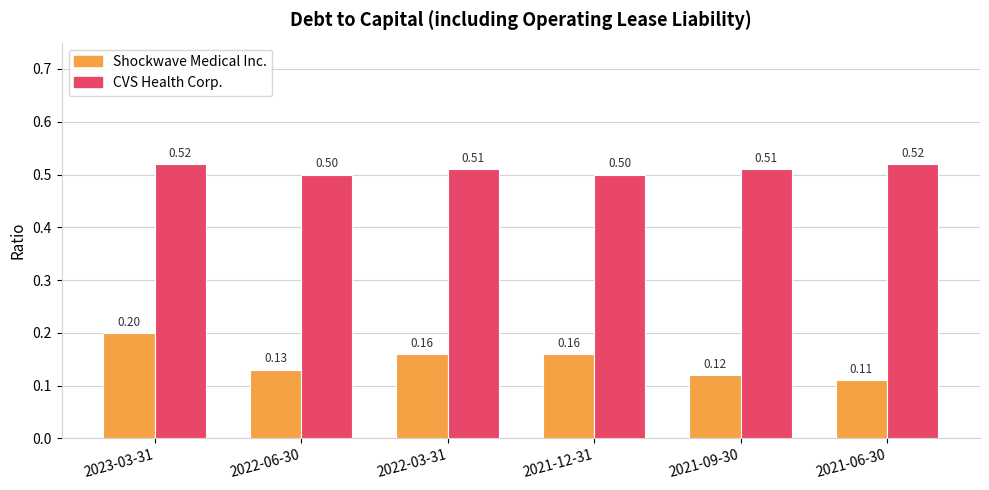

Rank the series by their maximum value, from lowest to highest.

Shockwave Medical Inc., CVS Health Corp.